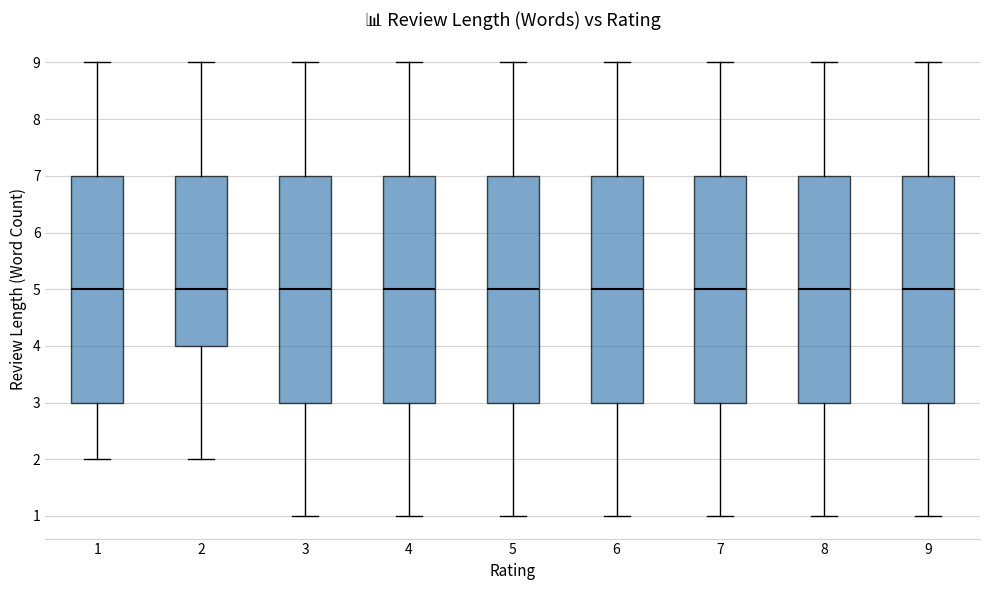

Reading left to right, transcribe this box plot: for each box, give where its median line is, the range the box spans, and where its two whiskers end, as read against the y-axis. The values are not printed on the chart, so give them approximately, as read against the axis.

1: median 5, box 3 to 7, whiskers 2 to 9
2: median 5, box 4 to 7, whiskers 2 to 9
3: median 5, box 3 to 7, whiskers 1 to 9
4: median 5, box 3 to 7, whiskers 1 to 9
5: median 5, box 3 to 7, whiskers 1 to 9
6: median 5, box 3 to 7, whiskers 1 to 9
7: median 5, box 3 to 7, whiskers 1 to 9
8: median 5, box 3 to 7, whiskers 1 to 9
9: median 5, box 3 to 7, whiskers 1 to 9